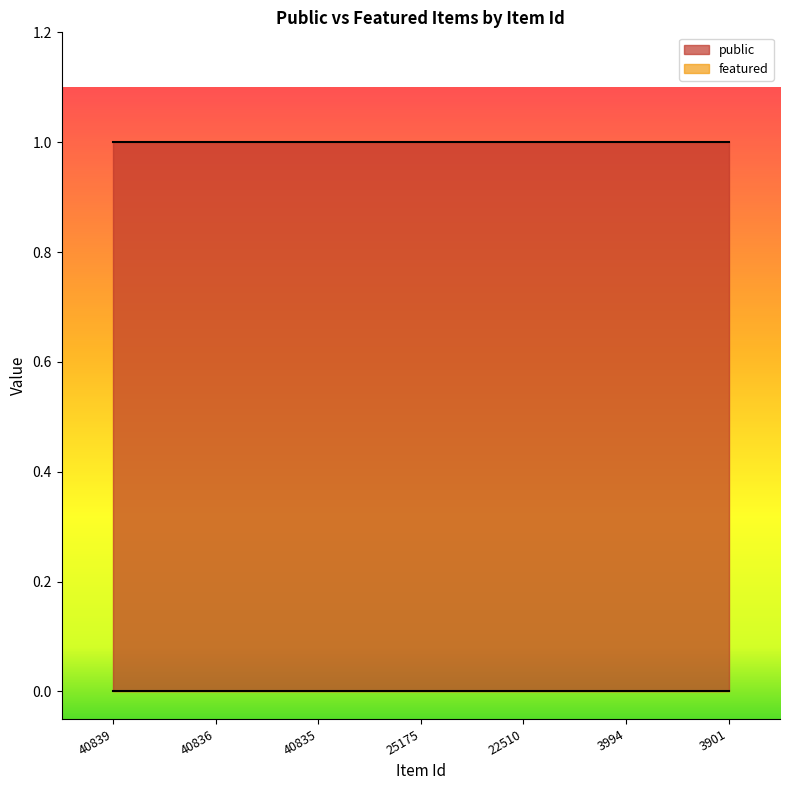

Rank the series at 3901 from lowest to highest value.

featured, public